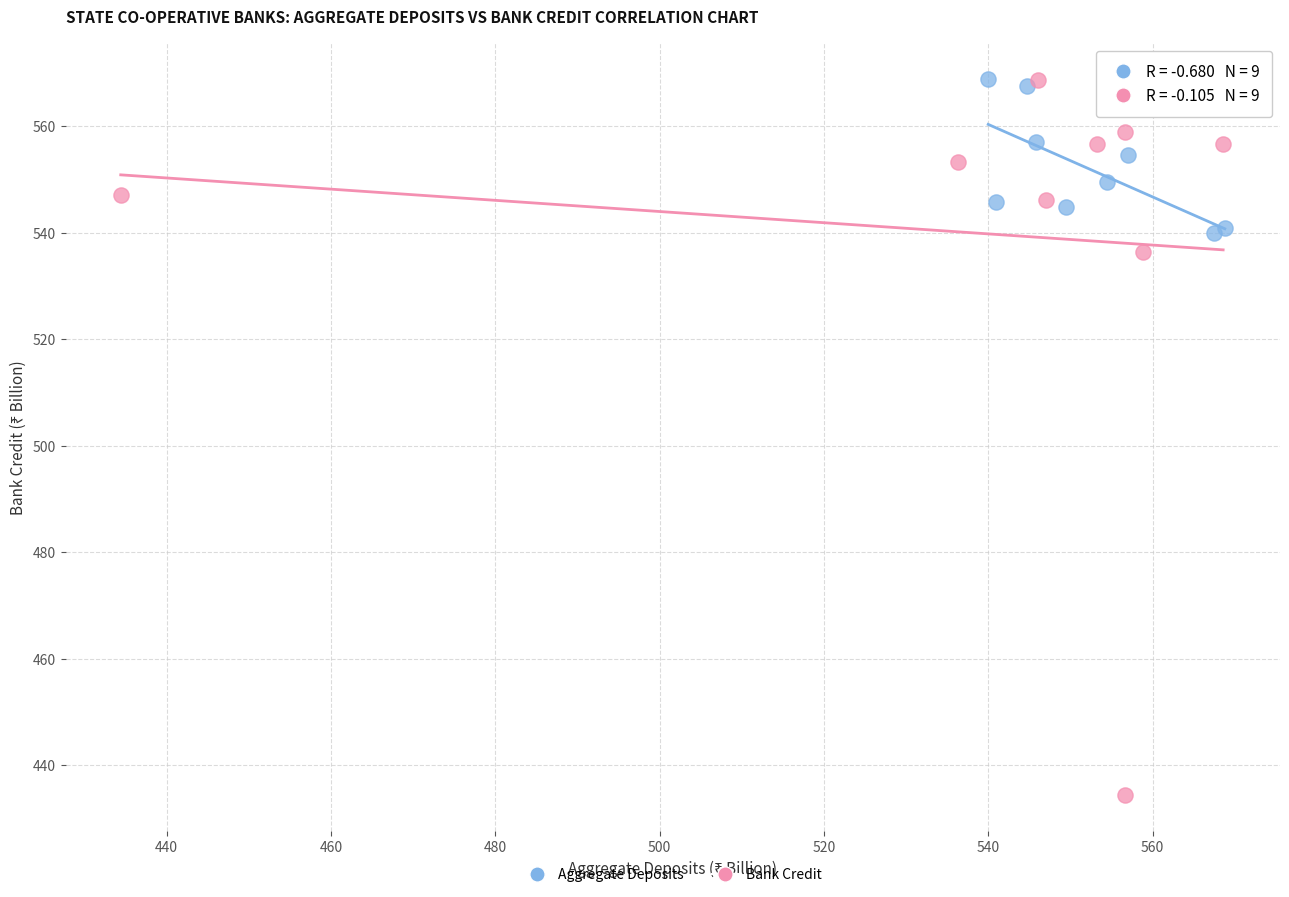

Which series has the widest spread of Y values?

Bank Credit